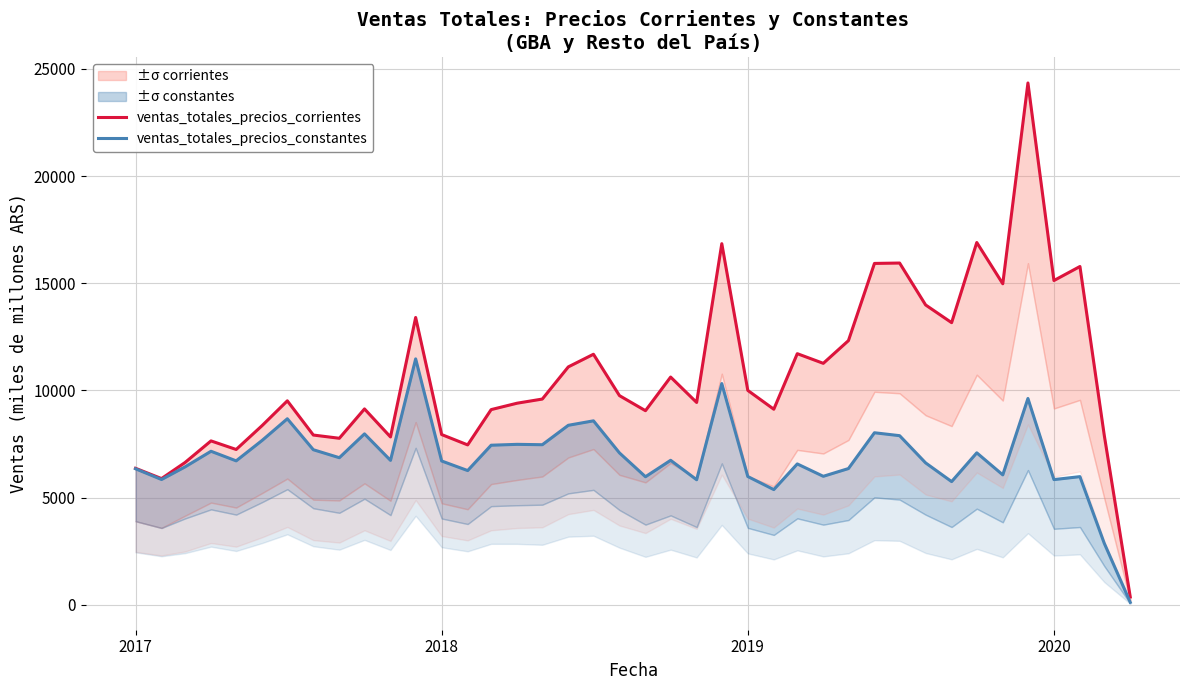

What is the sum of all ventas_totales_precios_constantes values?

273506.2